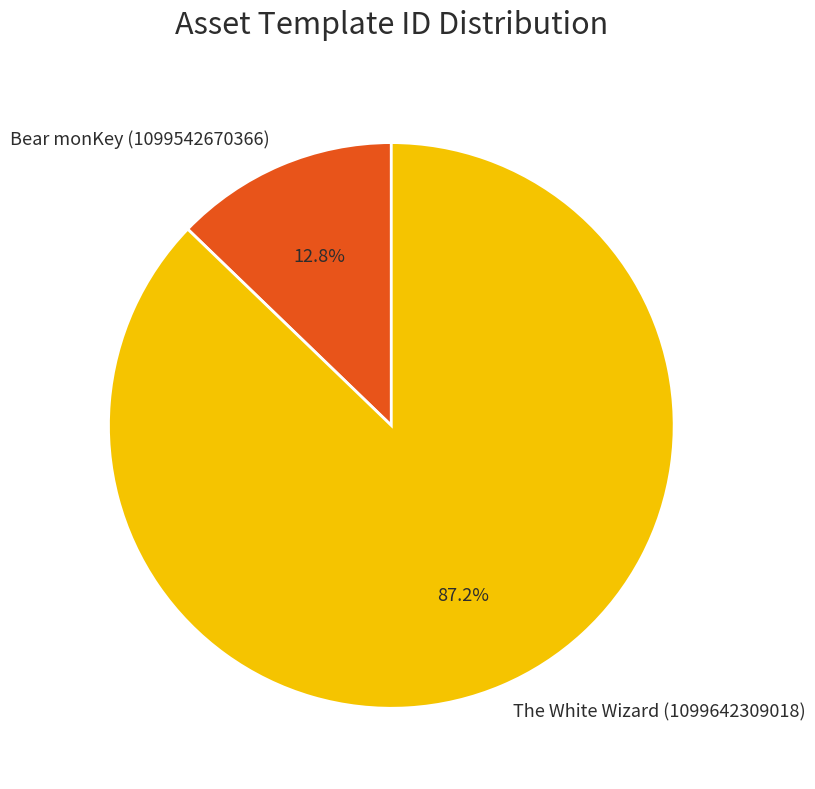

Is there a majority slice in this chart?

Yes